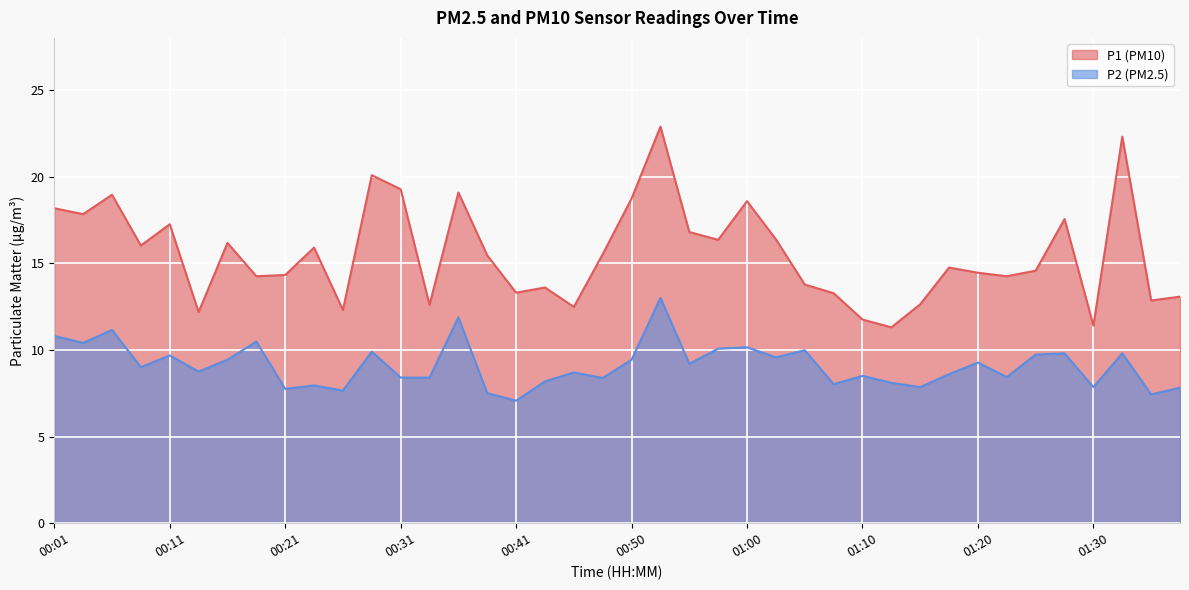

How many data points in P1 are above 15?

20